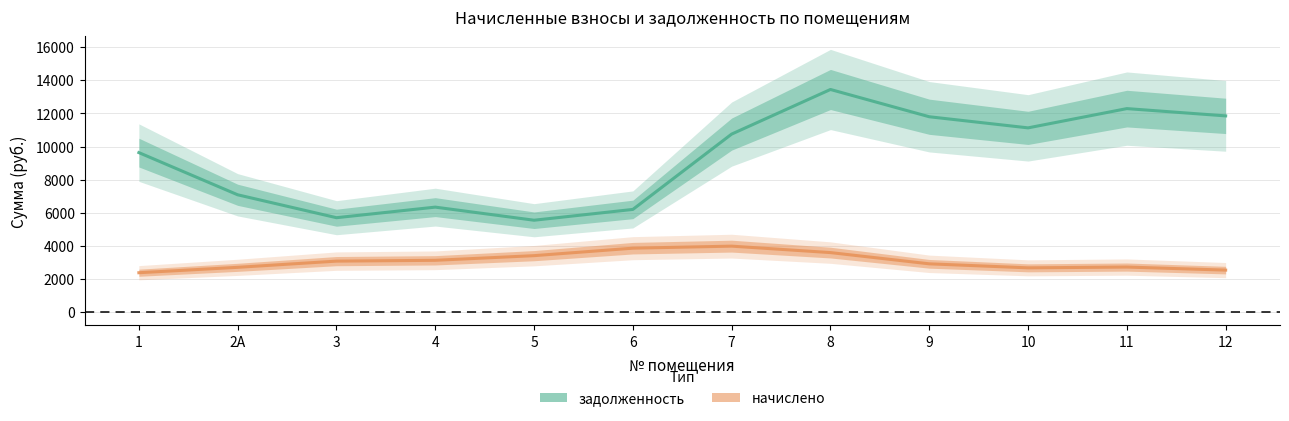

Is it true that задолженность equals 8590.2 at 8?

False